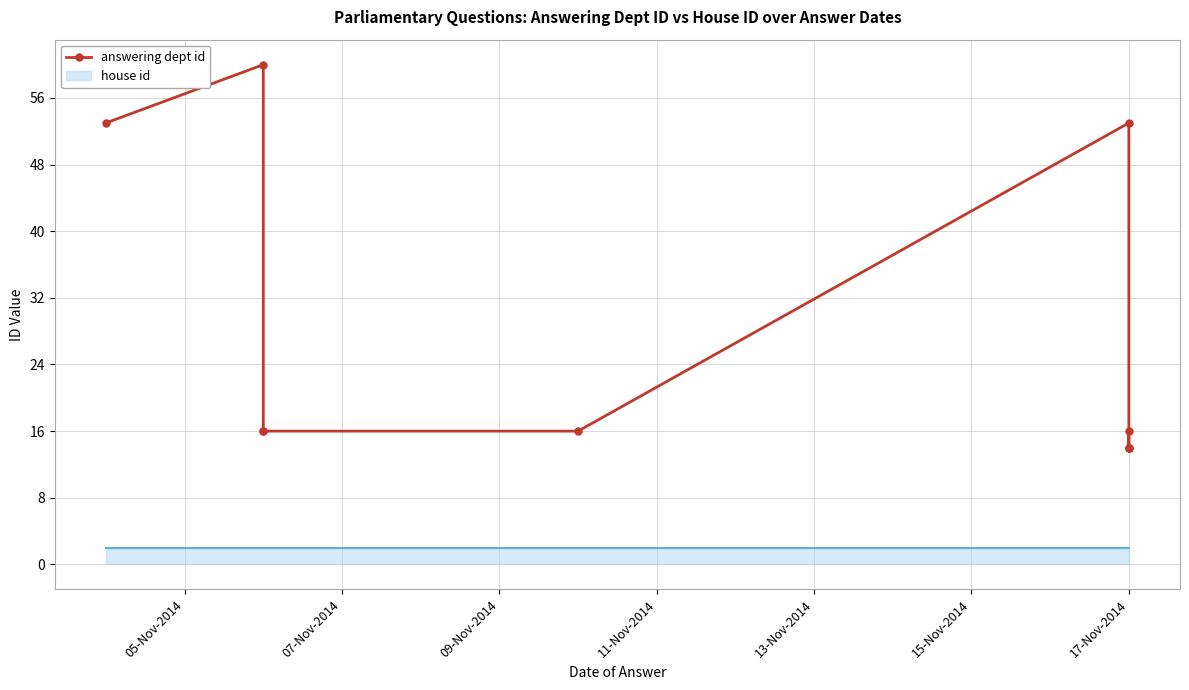

What is the smallest value displayed?

14